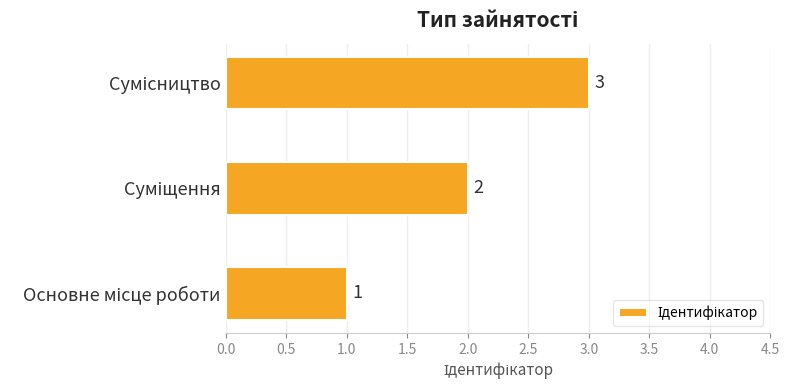

What is the maximum value shown in the chart?

3